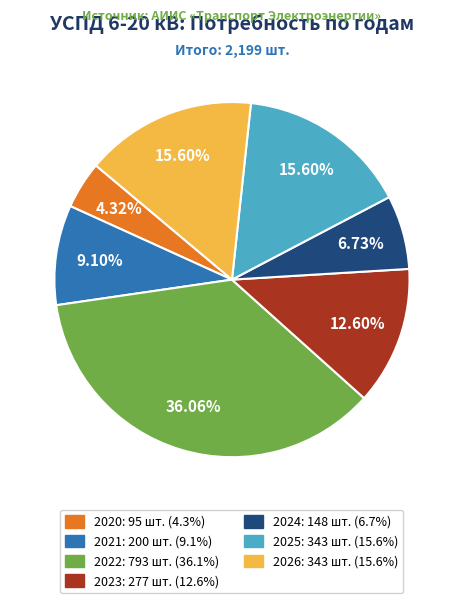

True or false: 2022 accounts for 43% of the total.

False